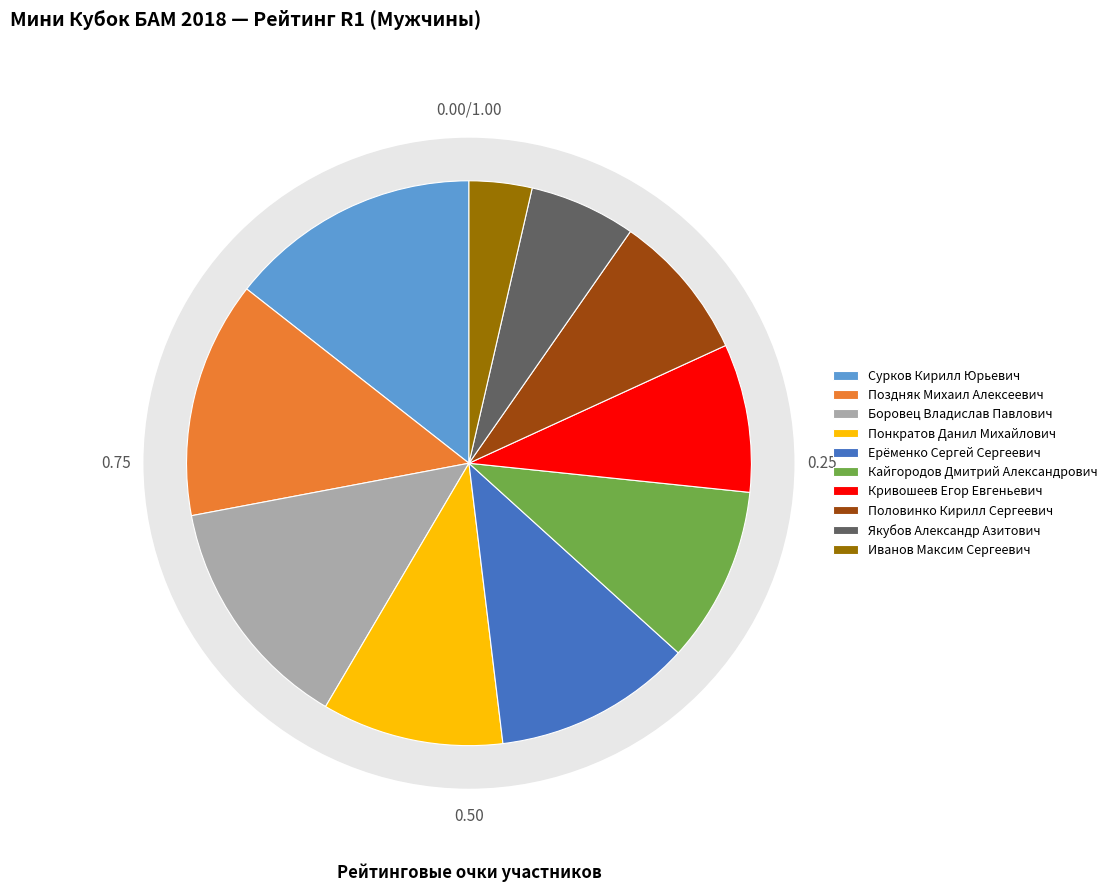

What is the smallest slice in the pie chart?

Иванов Максим Сергеевич